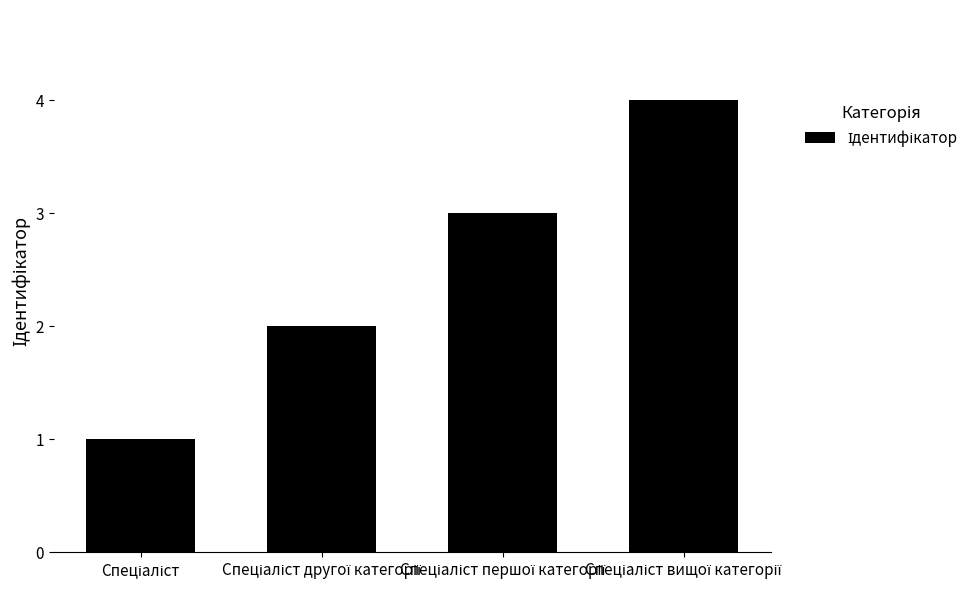

What is the greatest value displayed?

4